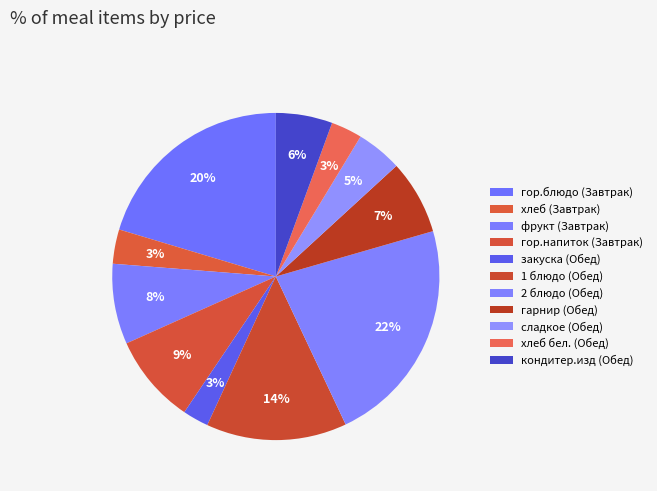

True or false: сладкое (Обед) accounts for 1% of the total.

False